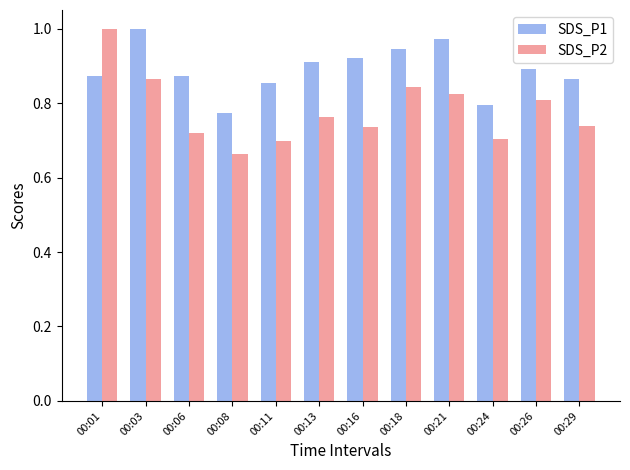

The value of SDS_P2 at 00:26 is 0.8. True or false?

True